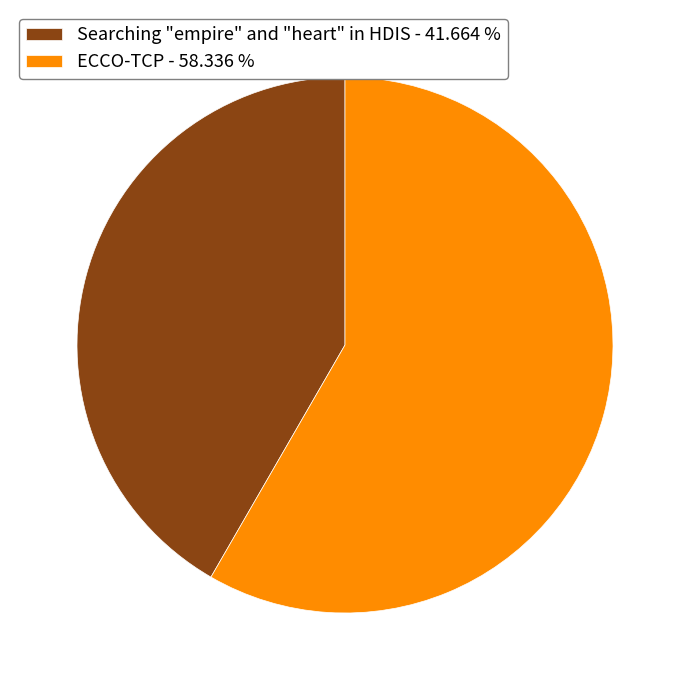

Is the sum of ECCO-TCP and Searching "empire" and "heart" in HDIS greater than half?

Yes